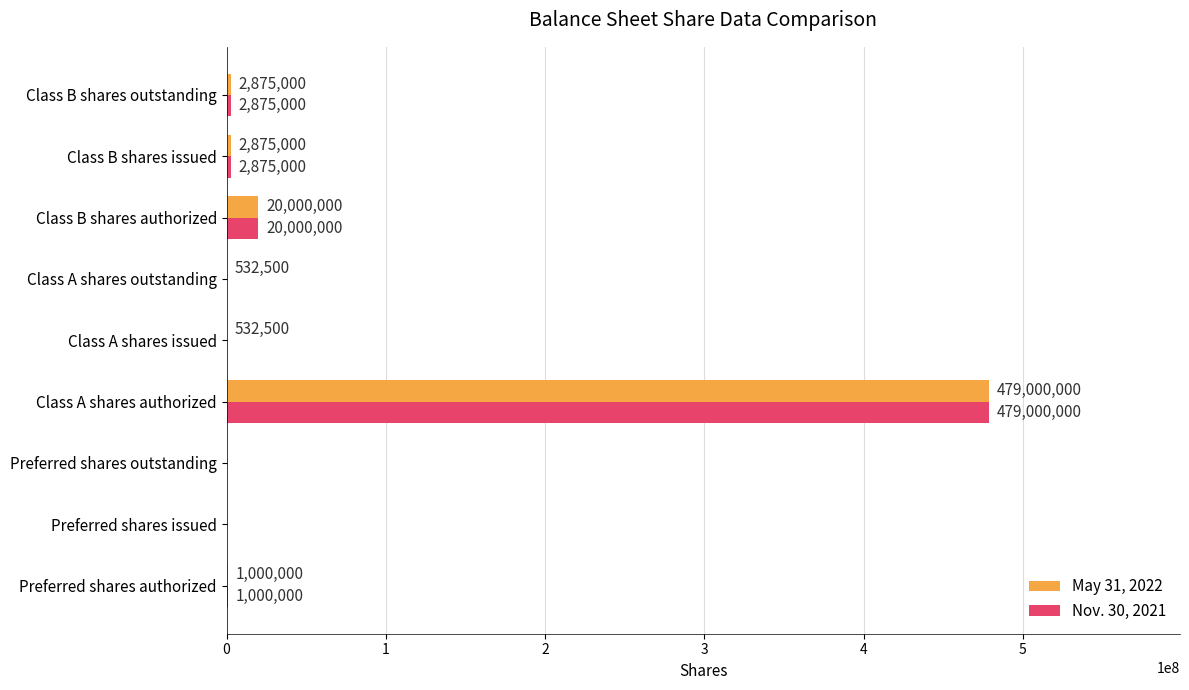

True or false: May 31, 2022 has a value of 1000000 at Preferred shares authorized.

True